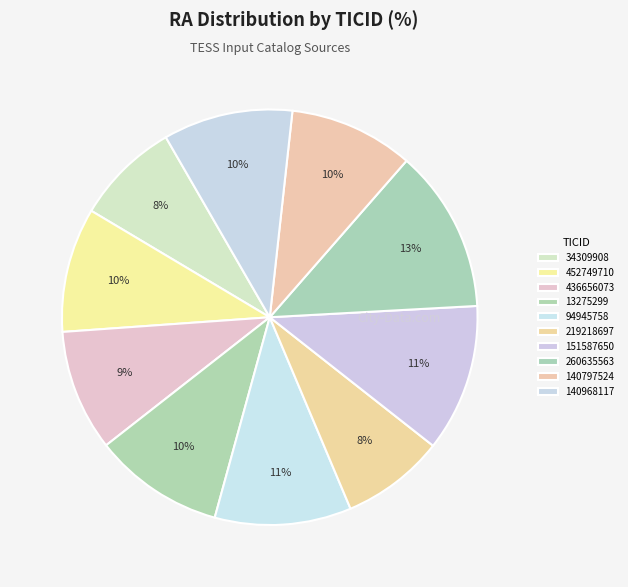

What is the ratio of the value at 140797524 to the value at 436656073?

1.0